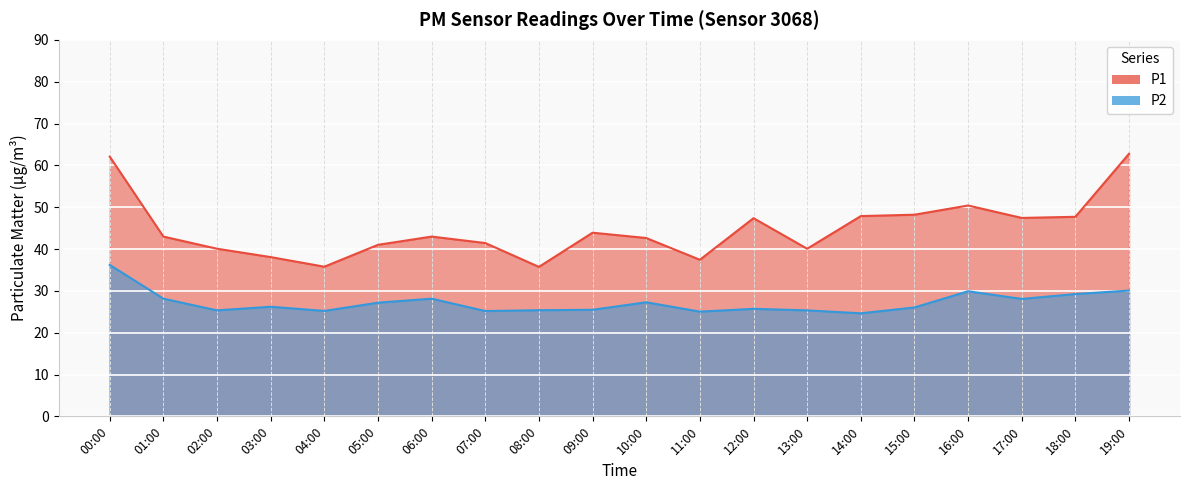

The value of P1 at 16:00 is 73.3. True or false?

False